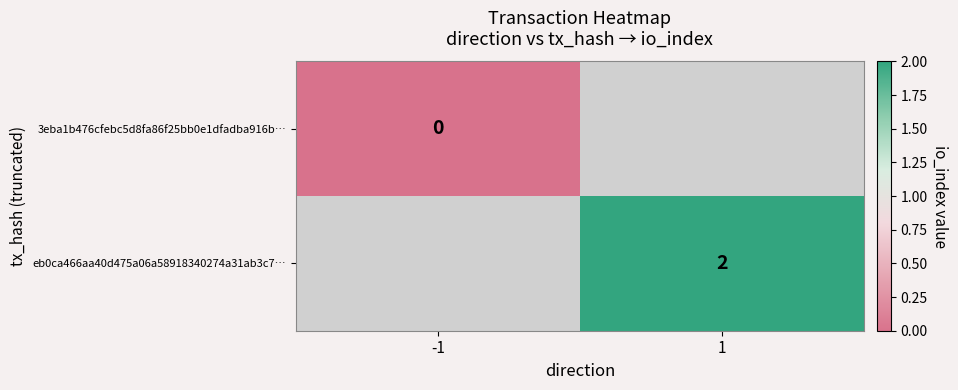

How many data points does each series have?

2